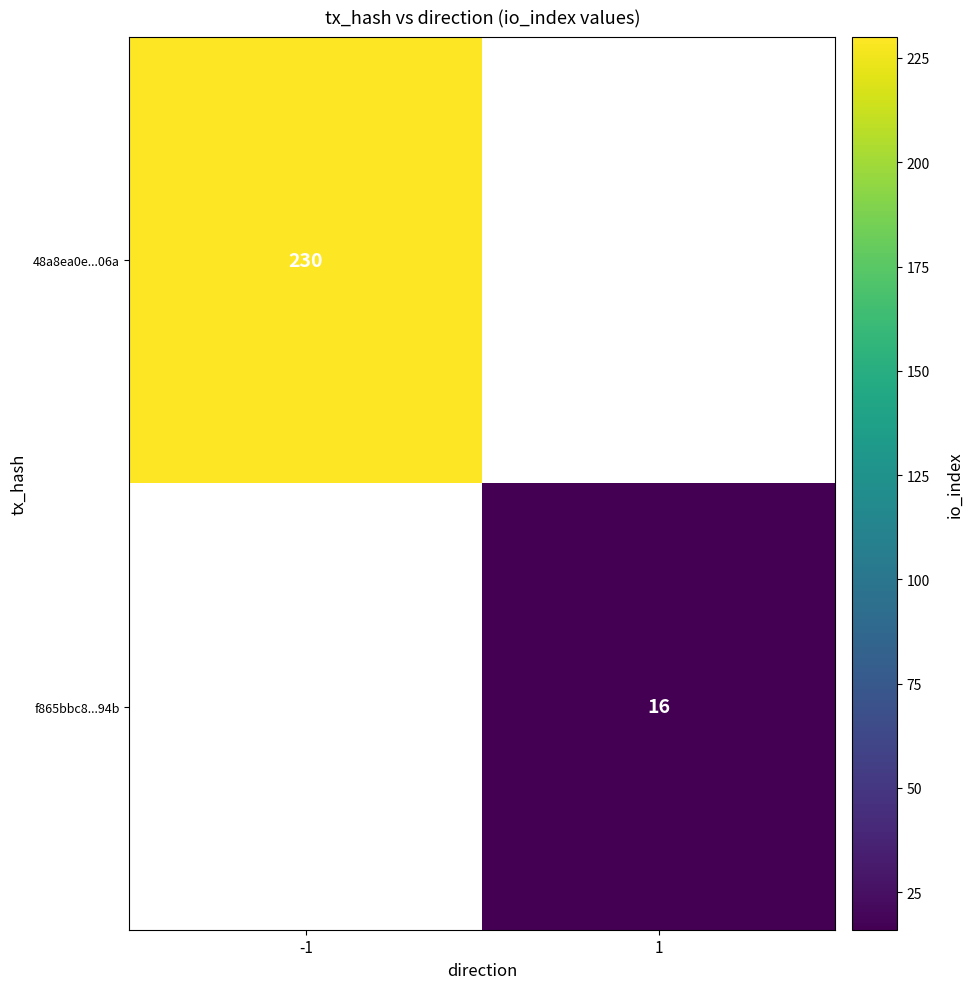

Is it true that f865bbc8...94b equals 16 at 1?

True